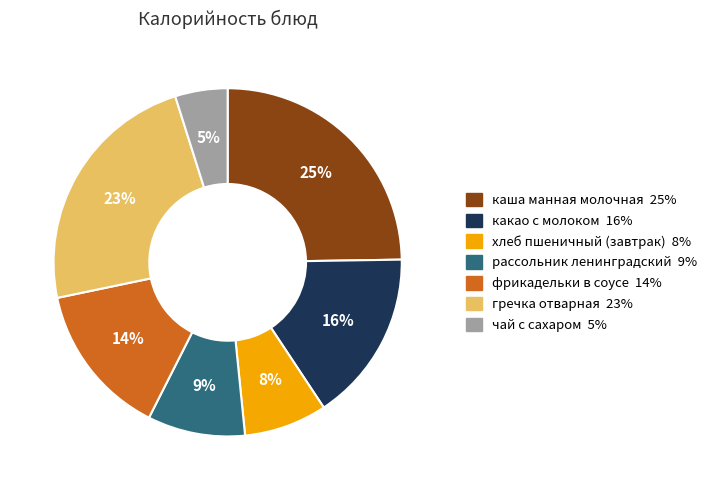

Combined, do фрикадельки в соусе and каша манная молочная account for over 50%?

No